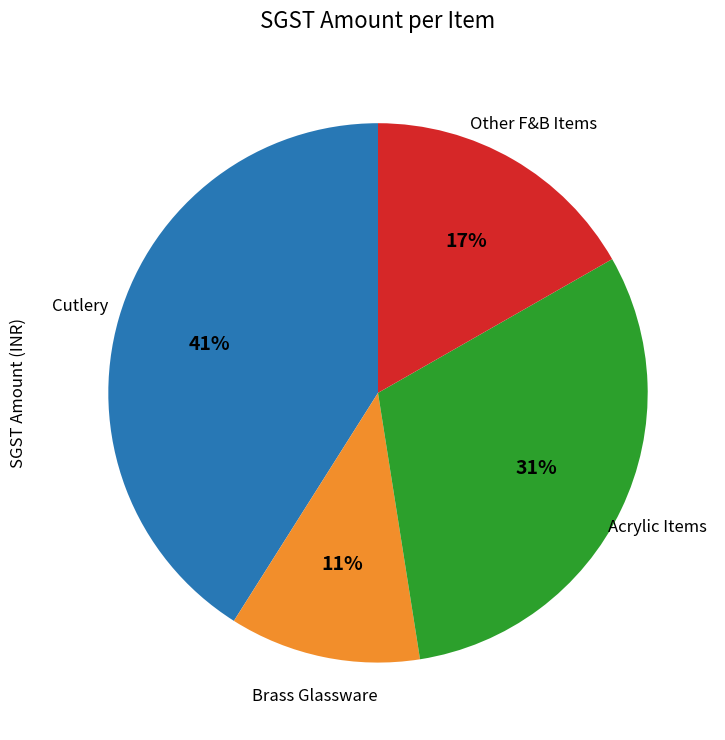

To the nearest percent, what is the difference between the largest and smallest slice percentages?

30%